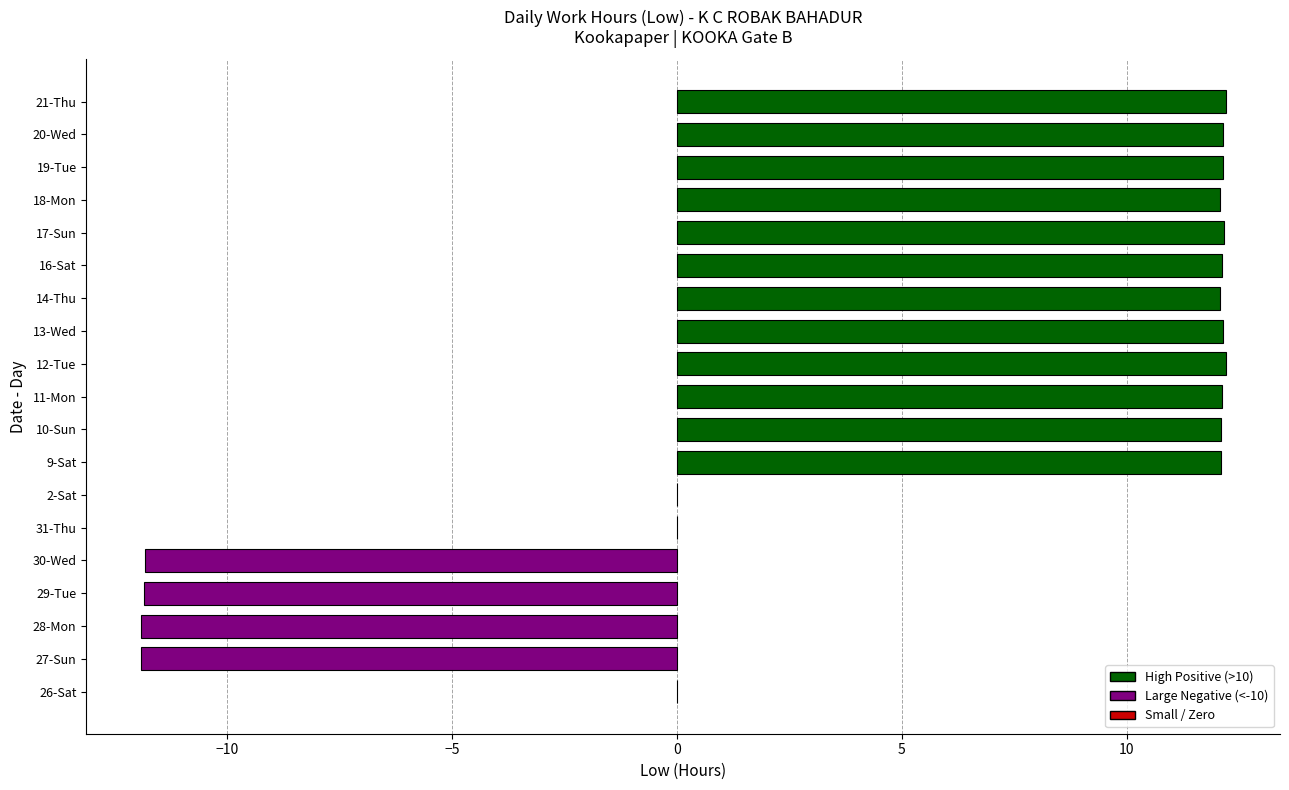

What is the change in value from 28-Mon to 21-Thu?

+24.1